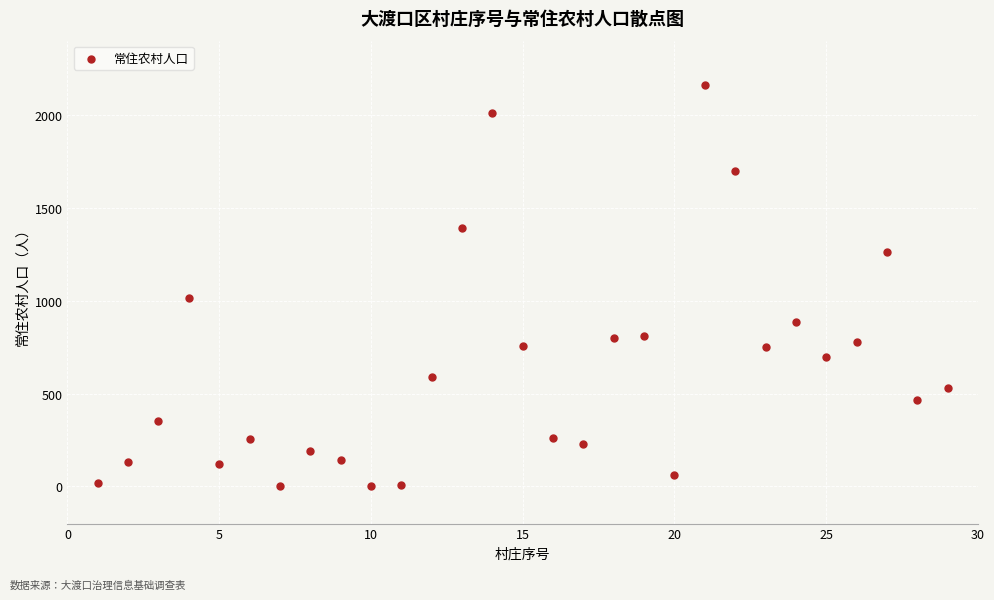

What is the range of Y values (max minus min)?

2164